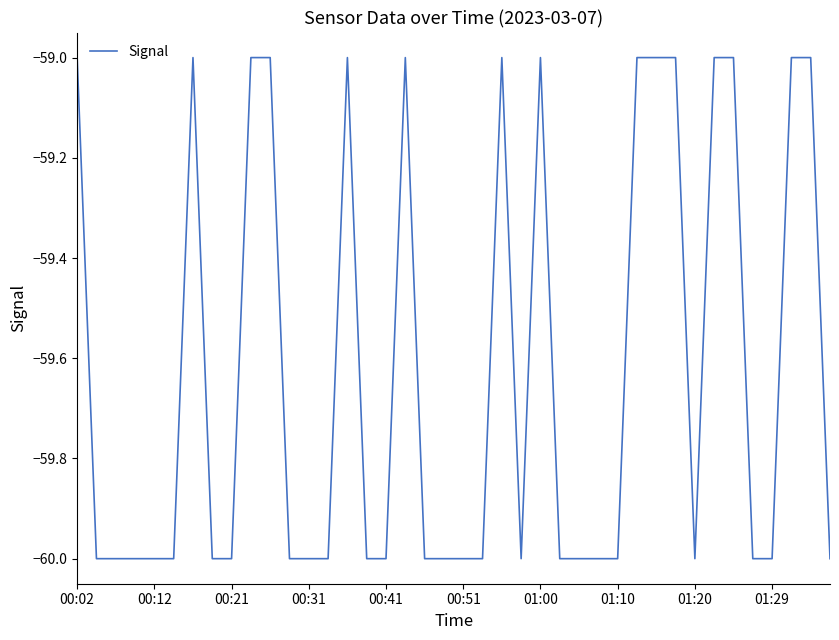

What is the greatest value displayed?

-59